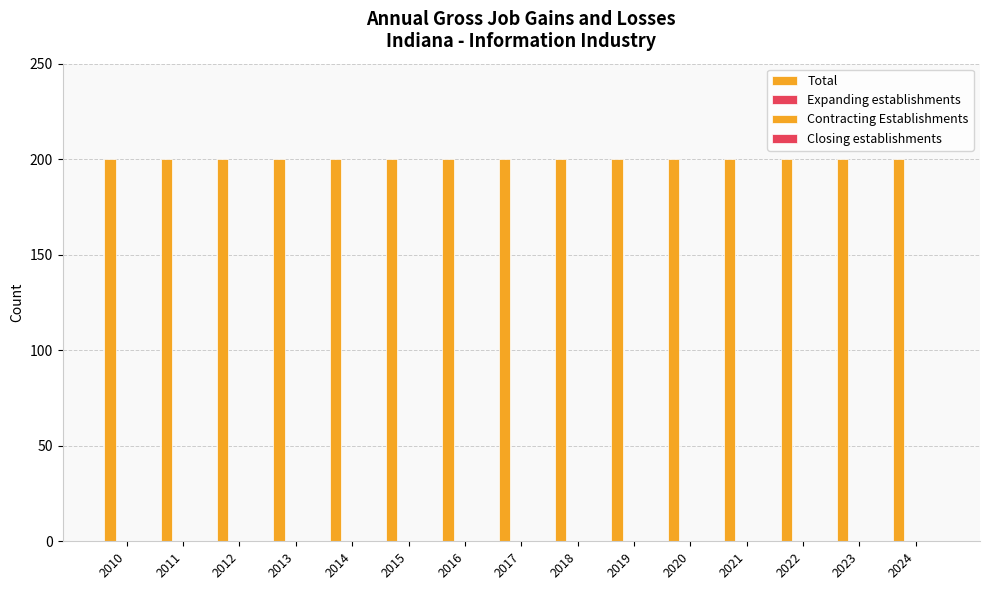

The value of Closing establishments at 2010 is 0. True or false?

True